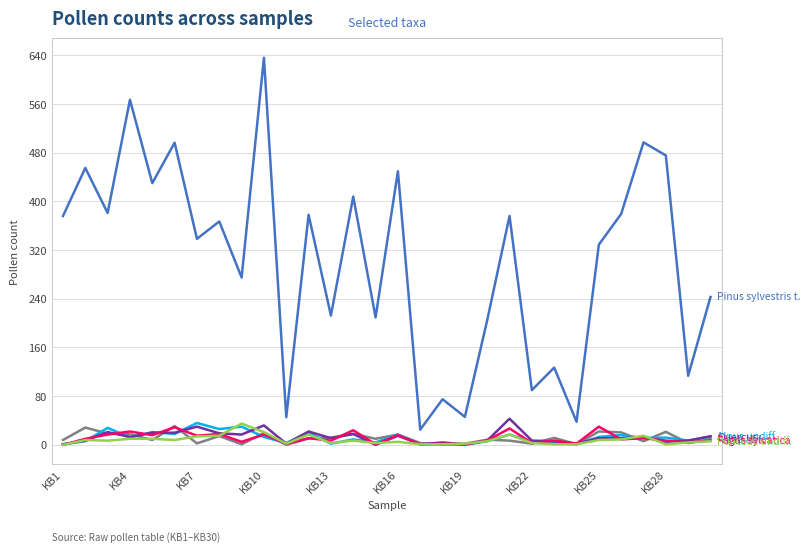

What is the greatest value displayed?

636.0